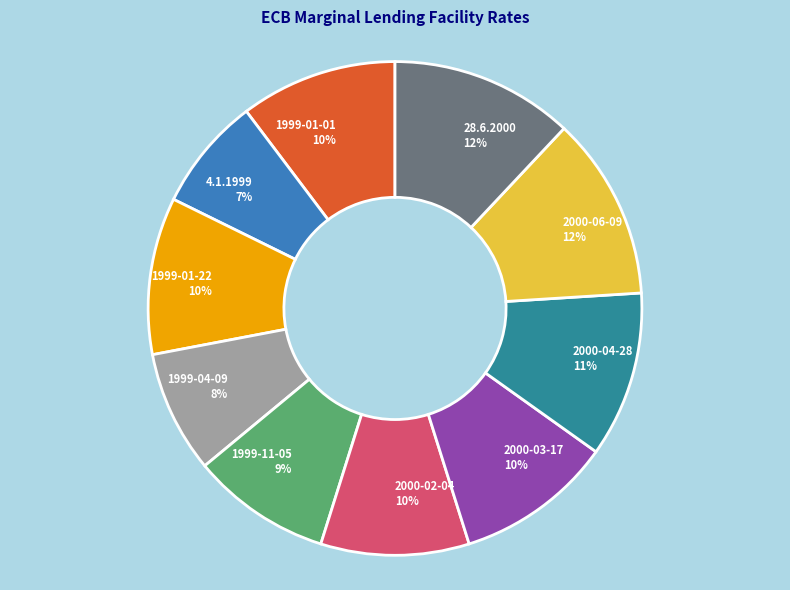

To the nearest percent, what percentage of the pie is 1999-04-09?

8%